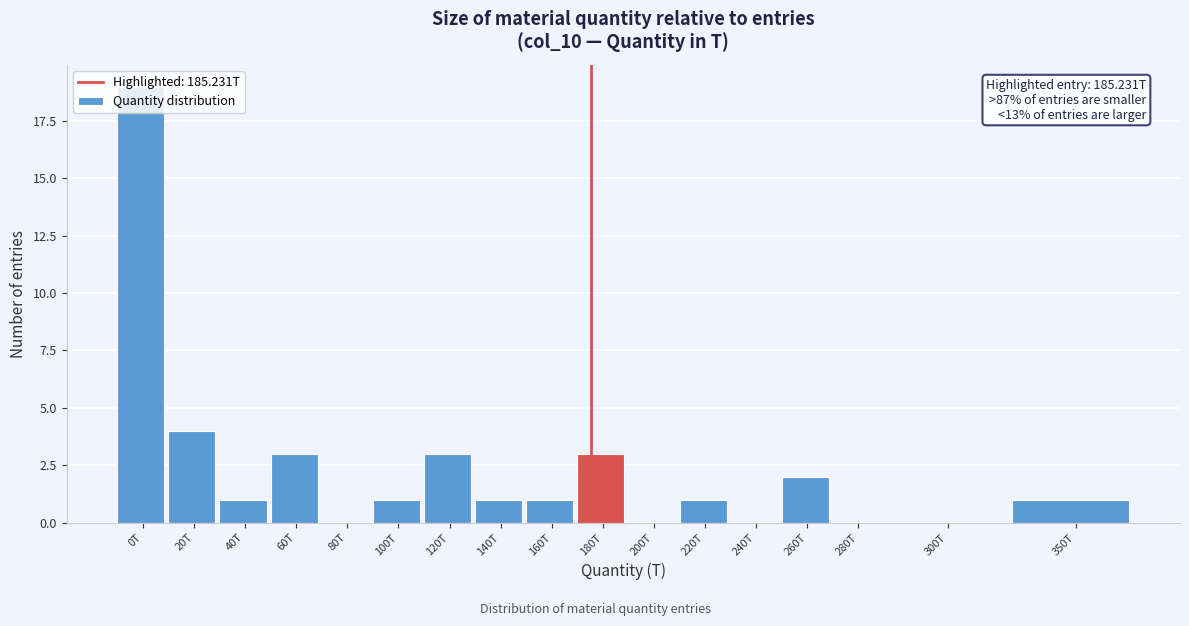

What is the maximum value shown in the chart?

19